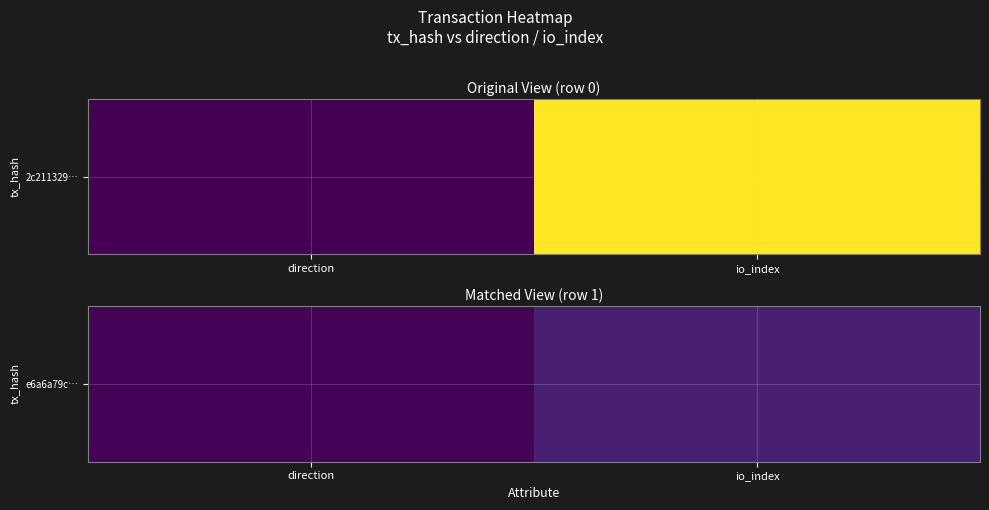

List the labels in order of value, largest first.

io_index, direction